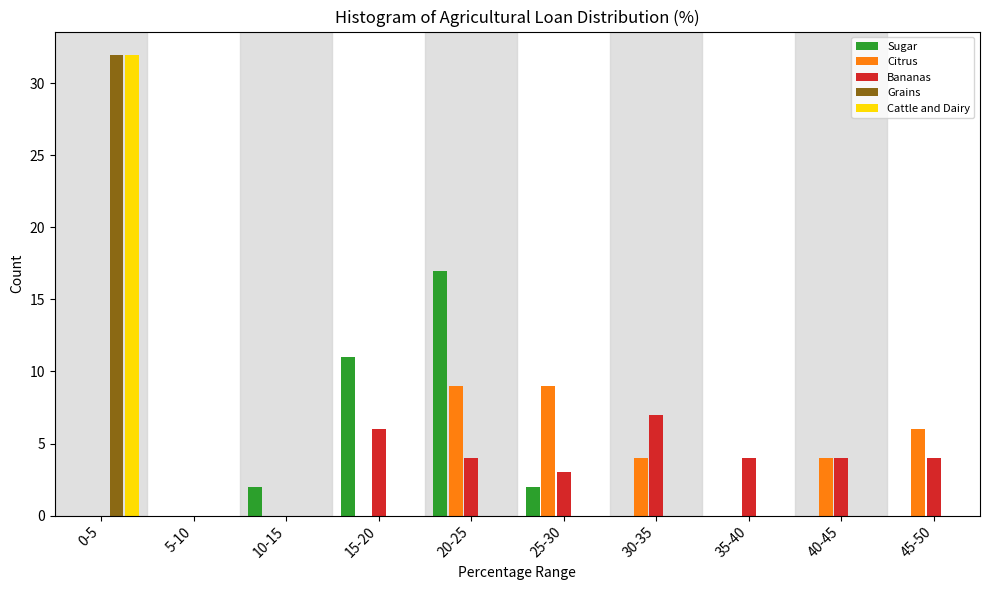

The Cattle and Dairy series shows -12 at 25-30. True or false?

False